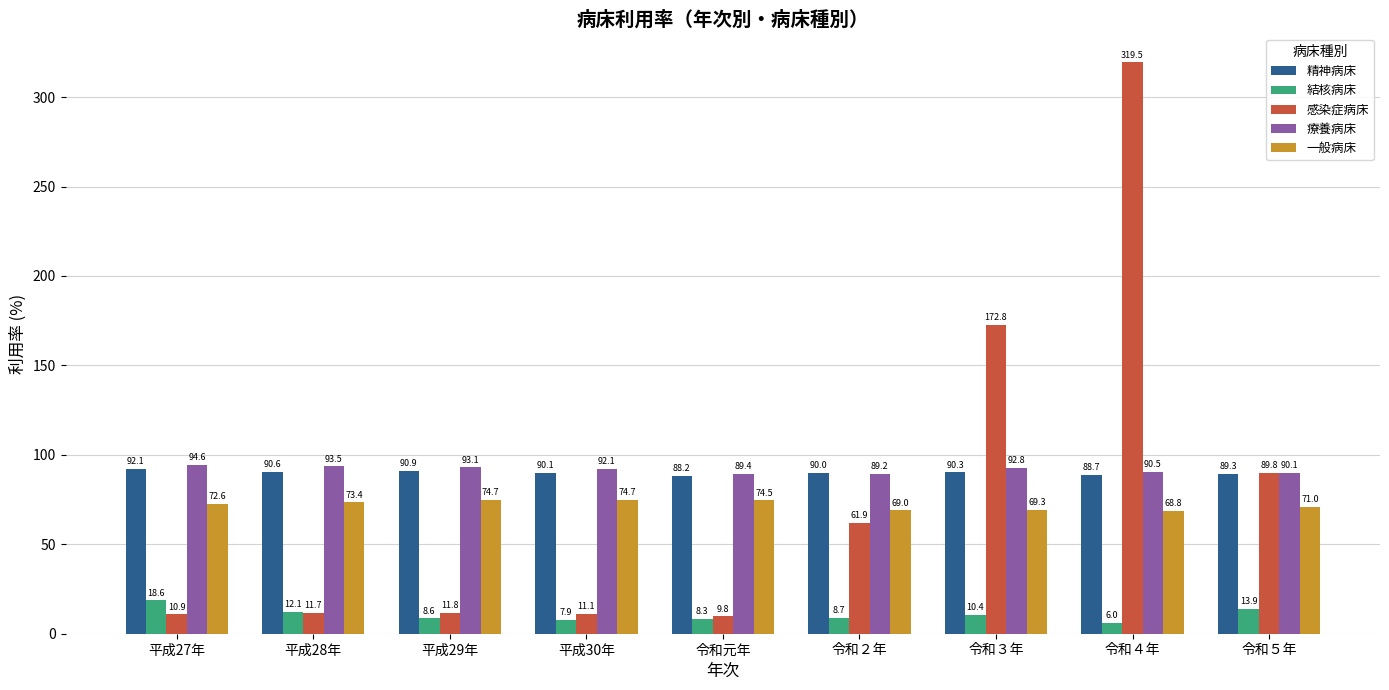

What is the maximum value for 療養病床?

94.6